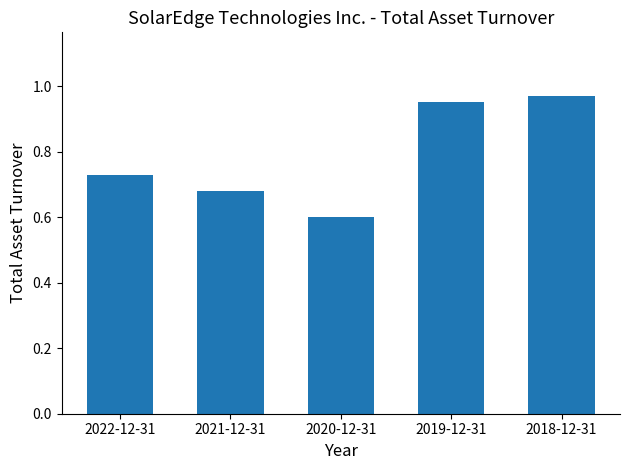

What is the sum of the values at 2021-12-31 and 2019-12-31?

1.6